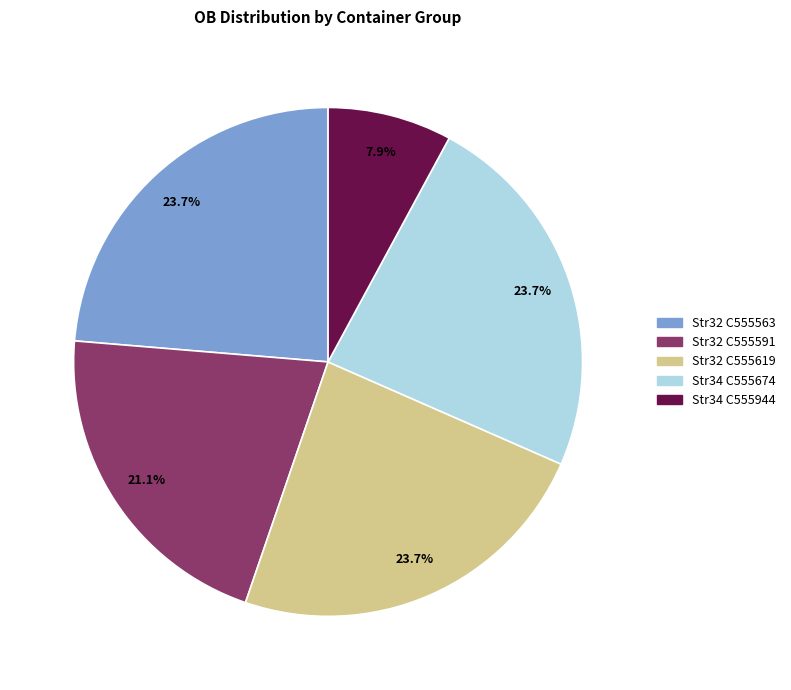

Does any single category account for the majority?

No